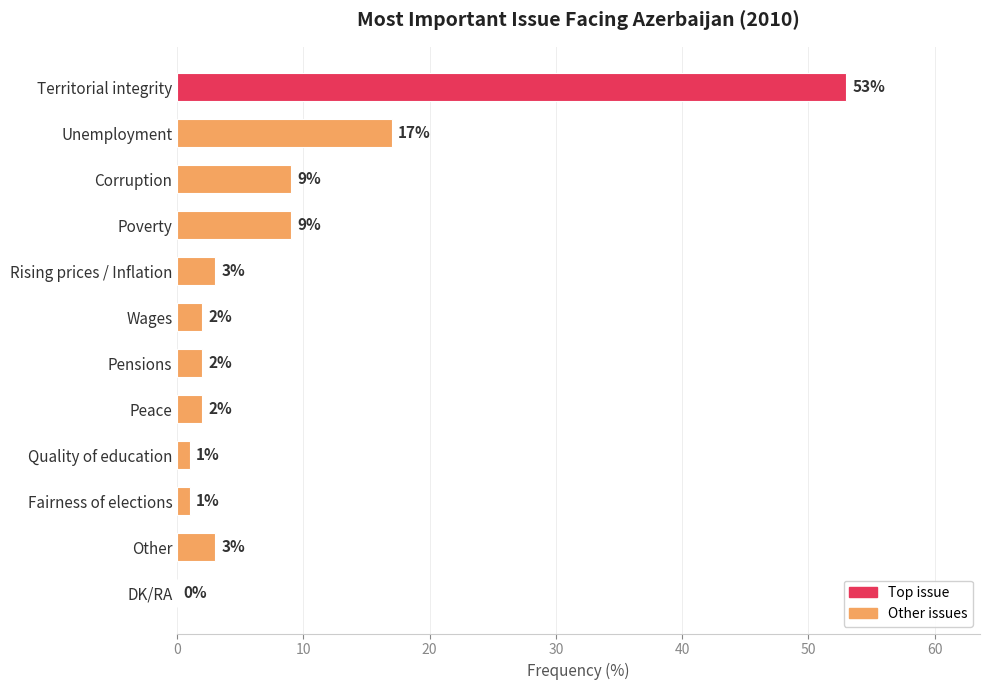

Reading top to bottom, what are all the values shown in this chart?

Territorial integrity=53	Unemployment=17	Corruption=9	Poverty=9	Rising prices / Inflation=3	Wages=2	Pensions=2	Peace=2	Quality of education=1	Fairness of elections=1	Other=3	DK/RA=0